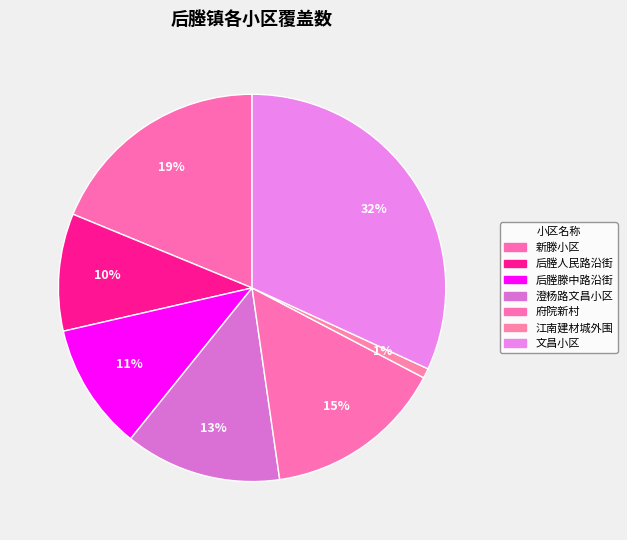

Does 府院新村 account for over 50% of the chart?

No